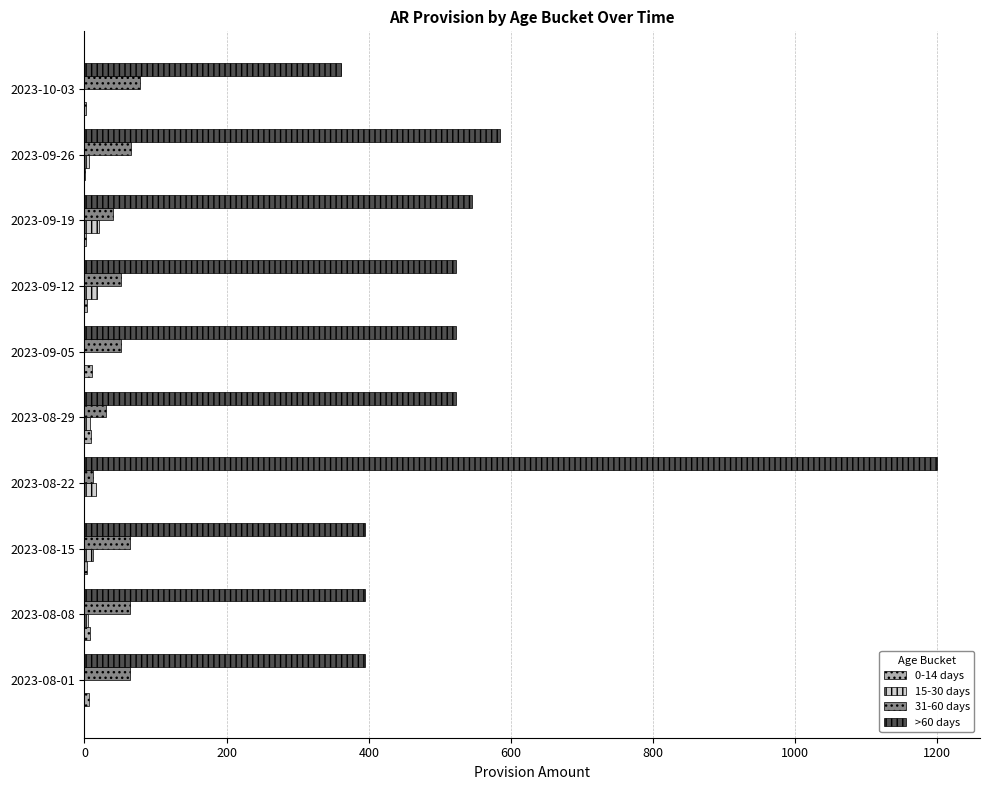

The 31-60 days series shows 64.8 at 2023-09-26. True or false?

True